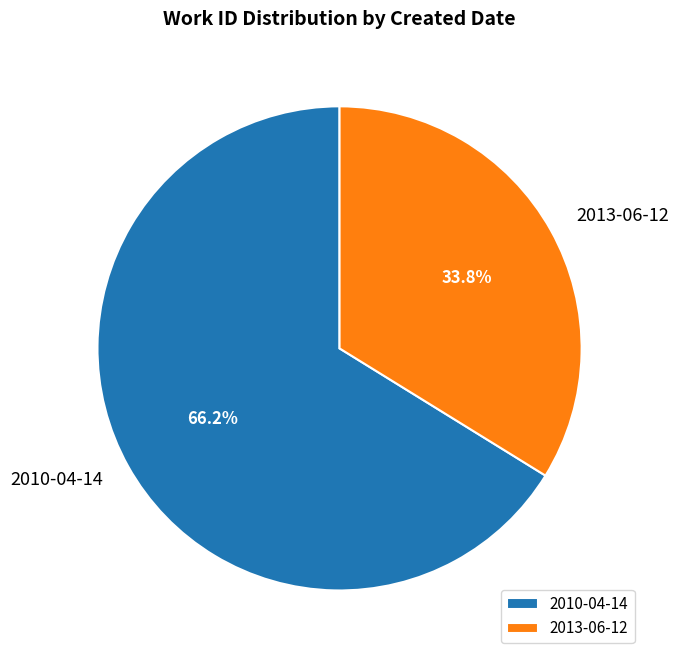

What percentage do 2013-06-12 and 2010-04-14 together represent?

100.0%